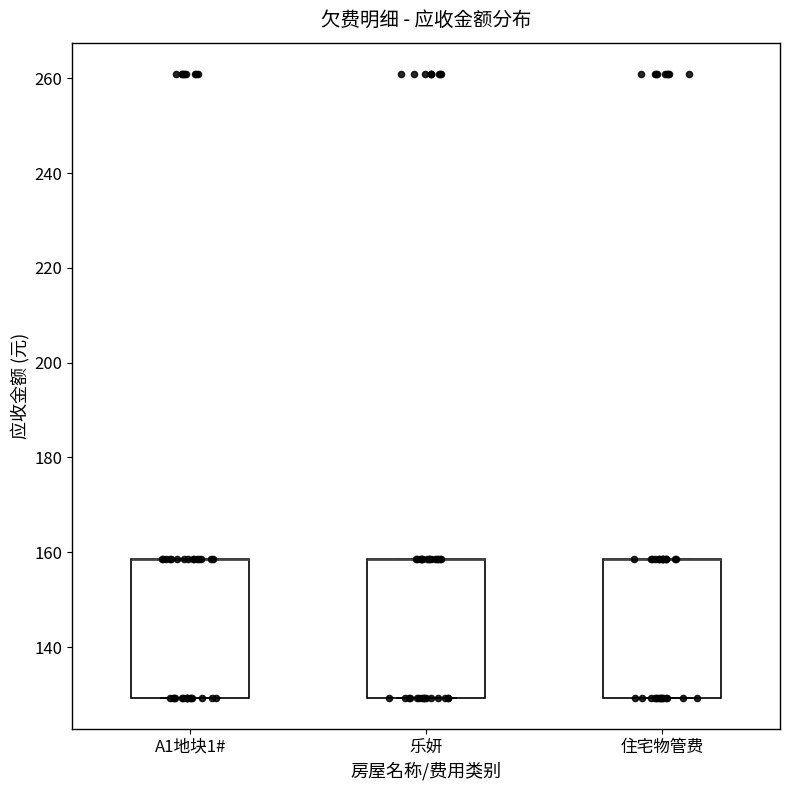

Reading left to right, read every box against the y-axis: the position of its median line, the range the box covers, and the ends of its whiskers. The values are not printed on the chart, so give them approximately, as read against the axis.

A1地块1#: median 158 (drawn on the box's upper edge), box 130 to 158, whiskers 130 to 158
乐妍: median 158 (drawn on the box's upper edge), box 130 to 158, whiskers 130 to 158
住宅物管费: median 158 (drawn on the box's upper edge), box 130 to 158, whiskers 130 to 158